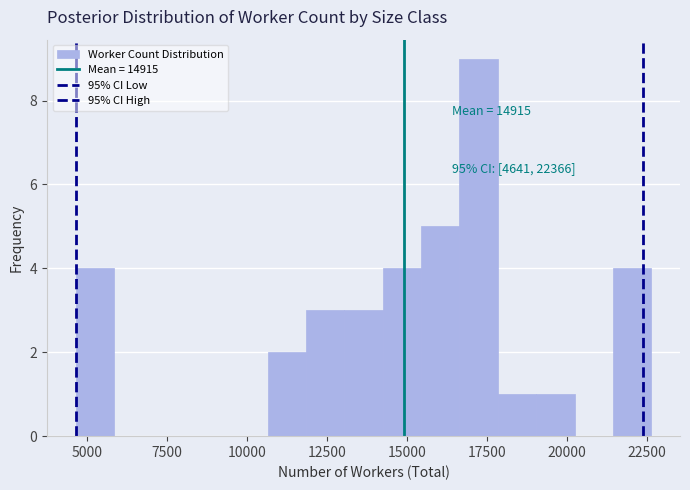

Around what value on the x-axis is the tallest bar? Give the approximate position of its centre, as read against the axis.

17000